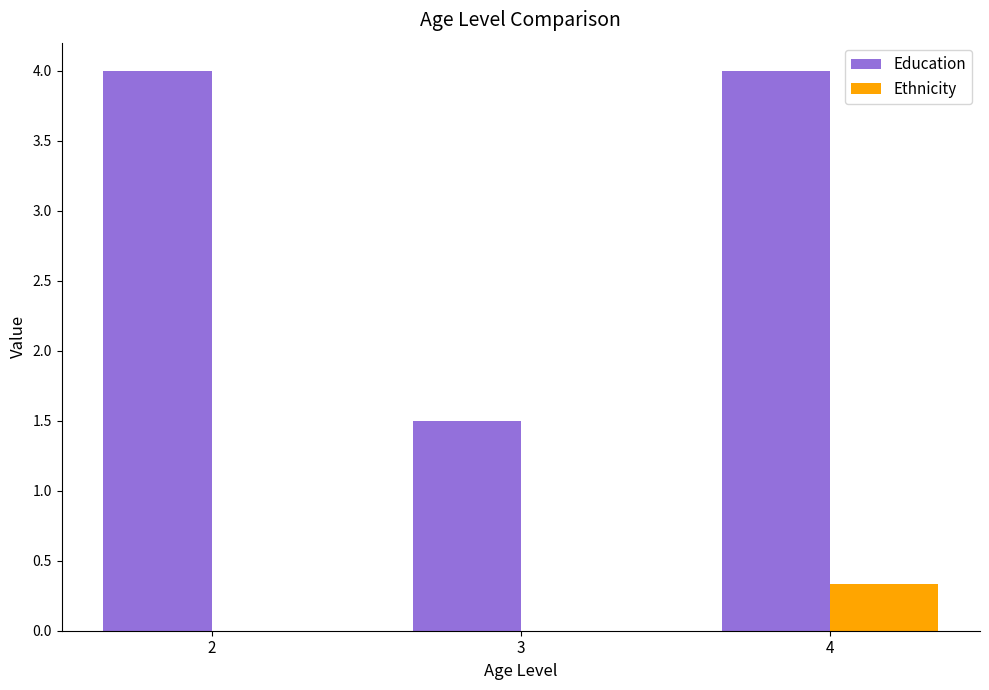

What is the average value of the Ethnicity series?

0.1